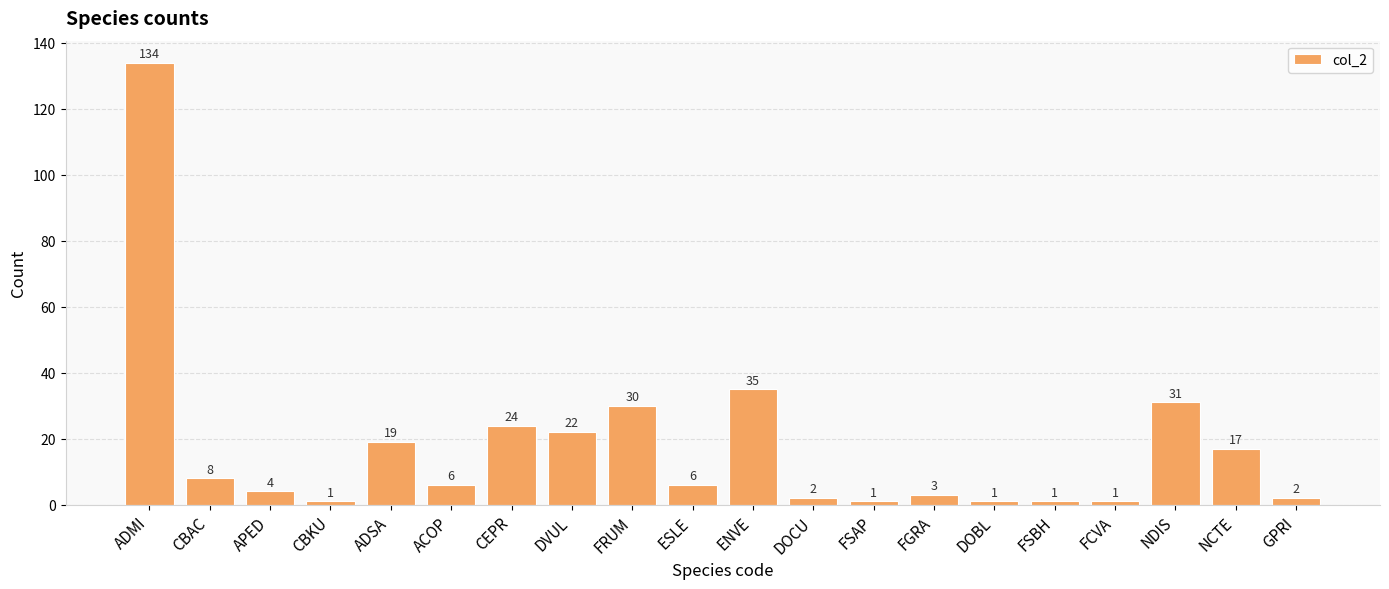

What is the label of the 14th bar from the left?

FGRA